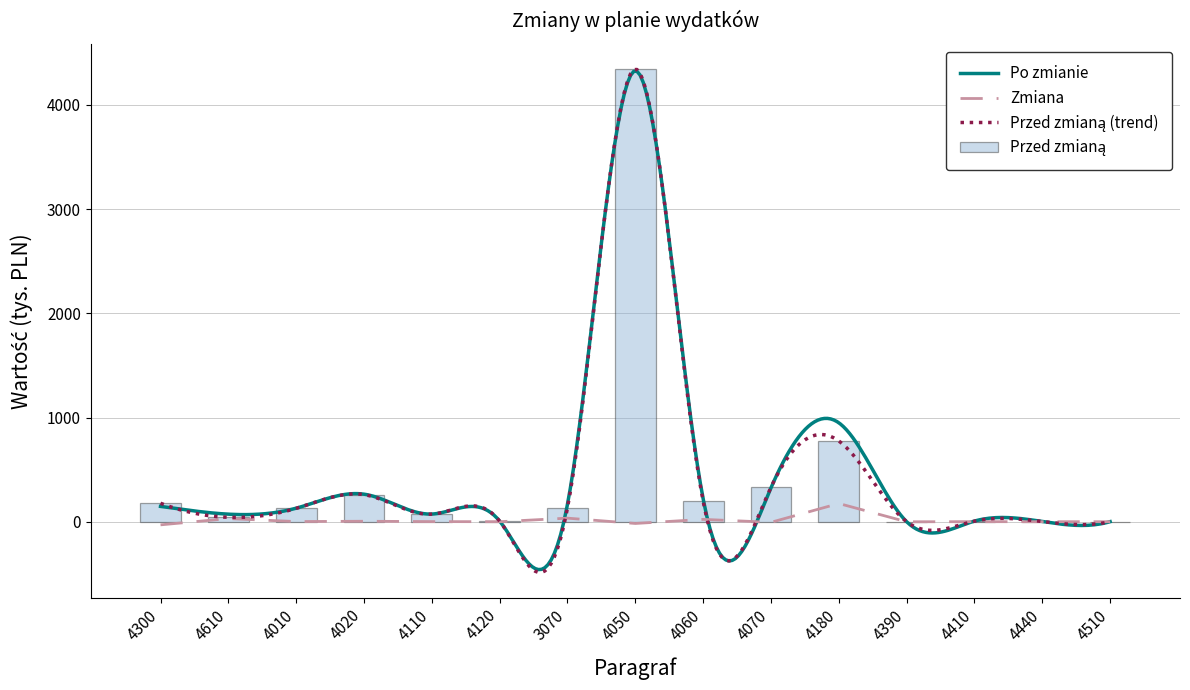

Which series has the widest spread of values?

Przed zmianą